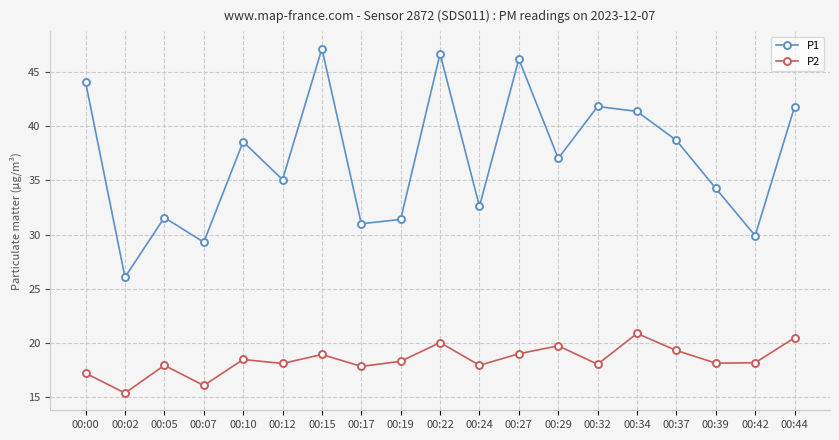

What is the sum of the P2 values at 00:17 and 00:10?

36.3